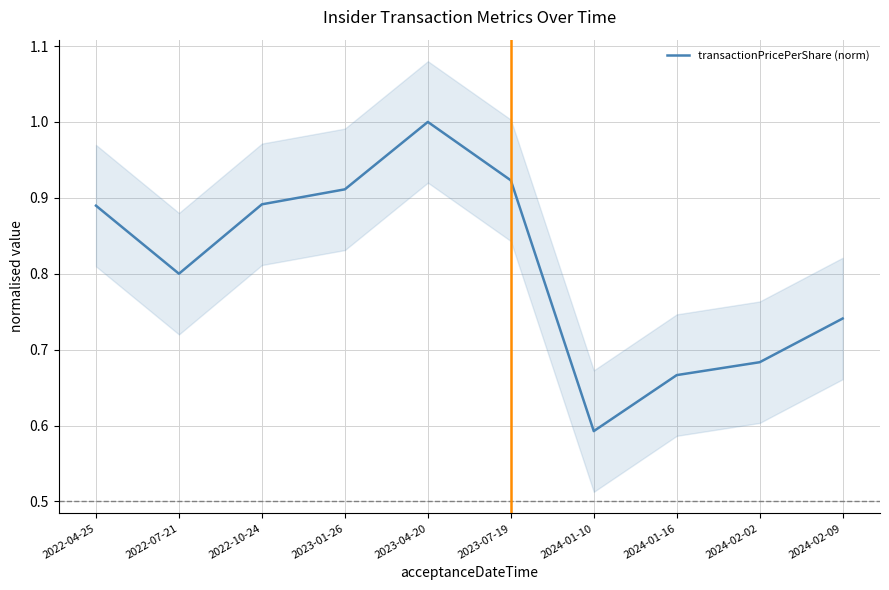

What is the change in value from 2022-10-24 to 2024-01-10?

-0.3